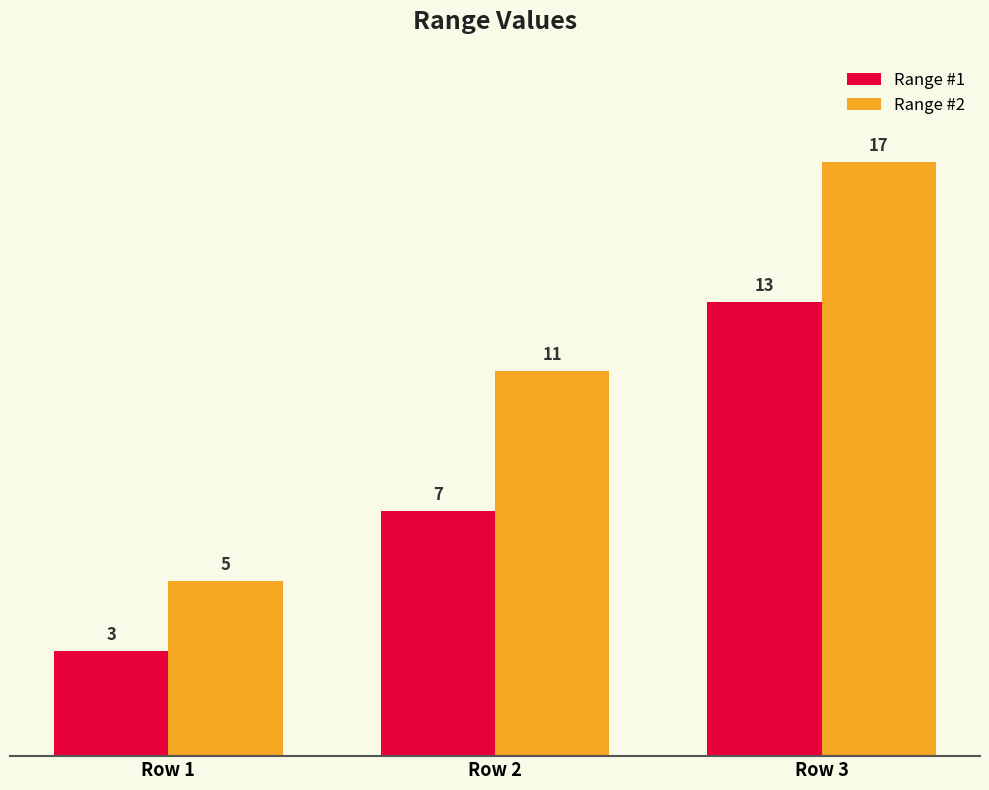

Is it true that Range #1 equals 3 at Row 1?

True